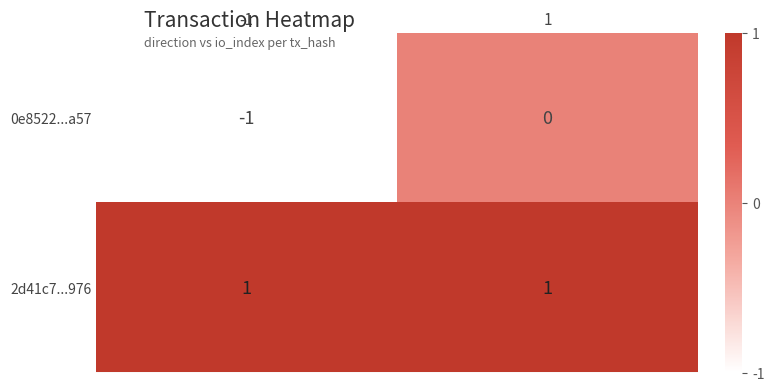

Is the value of 0e8522...a57 at 1 greater than the value of 2d41c7...976 at -1?

No